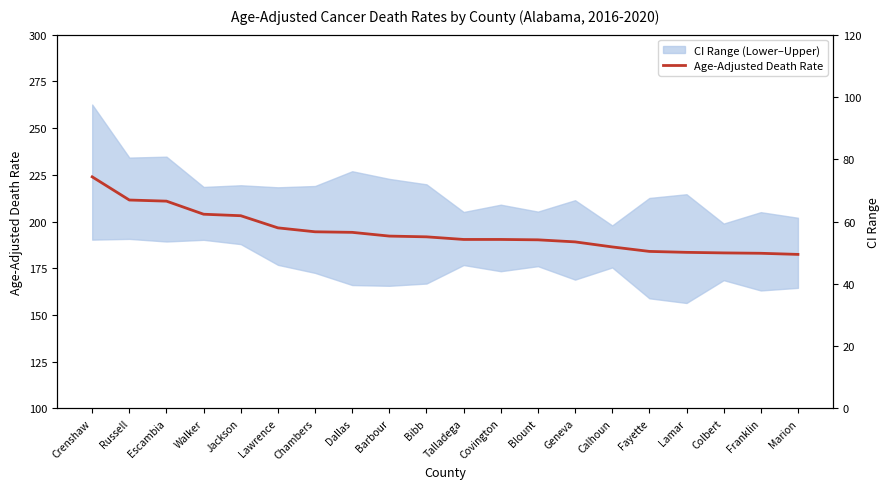

Count the number of categories in the chart.

20